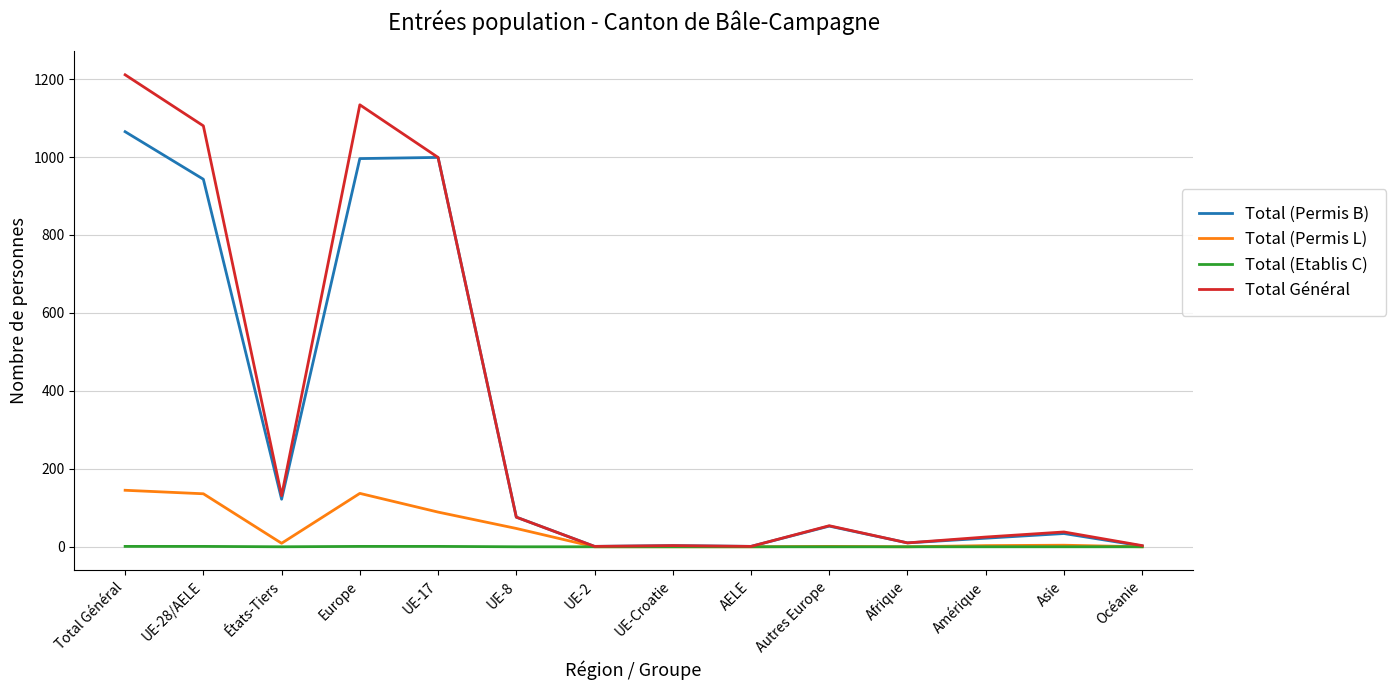

Which series changed the most between États-Tiers and Océanie?

Total Général